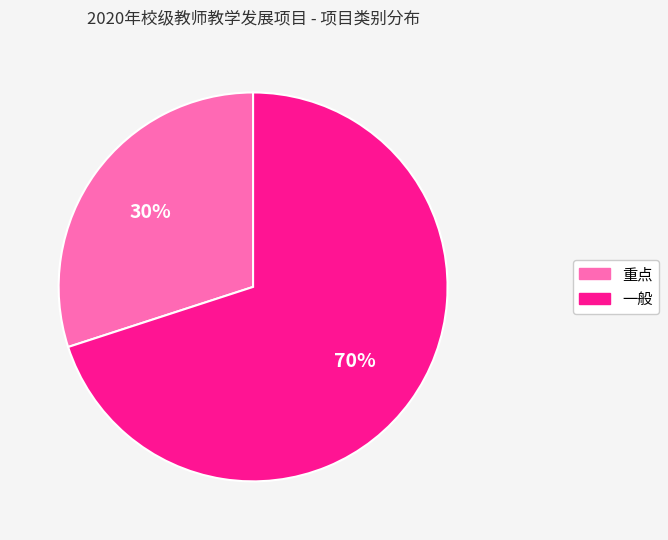

How many segments does this pie chart have?

2